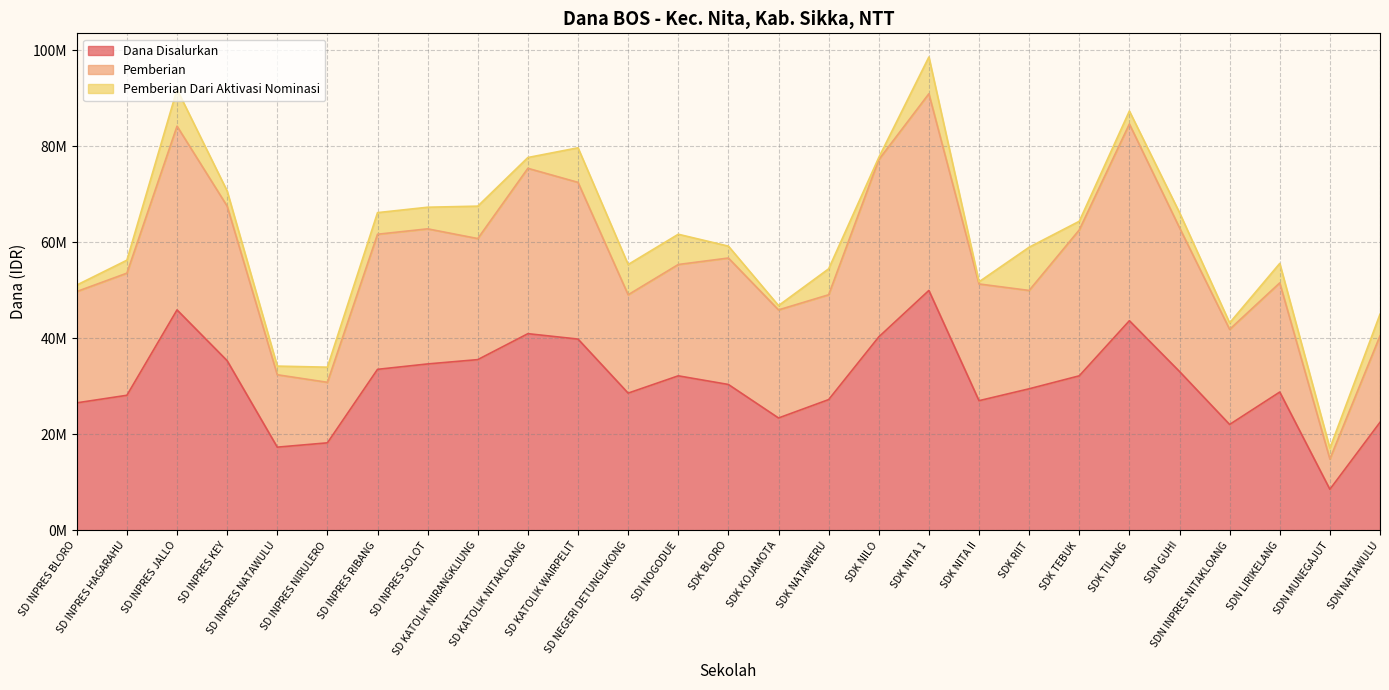

Which series changed the most between SDK NATAWERU and SDN LIRIKELANG?

Pemberian